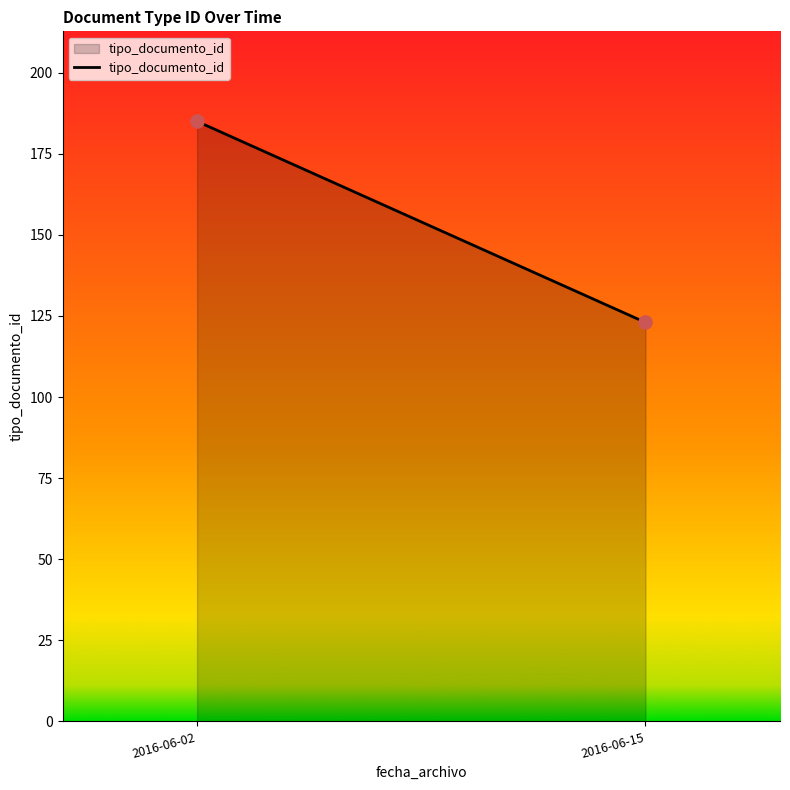

What is the range of Y values (max minus min)?

62